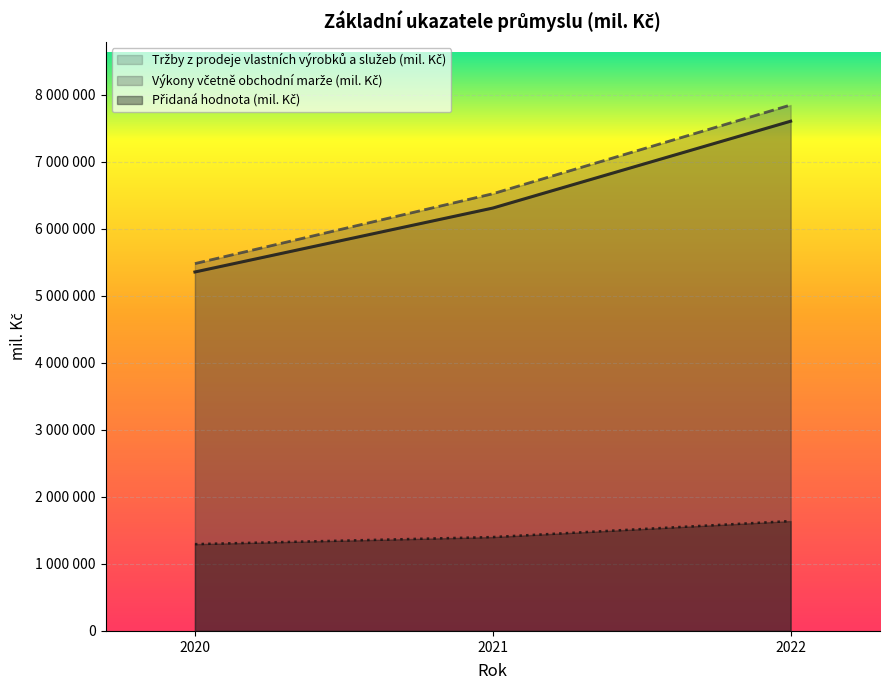

Reading left to right, transcribe all the data shown in this chart.

Tržby z prodeje vlastních výrobků a služeb (mil. Kč): 5355540	6309161	7605040
Výkony včetně obchodní marže (mil. Kč): 5480612	6522783	7847090
Přidaná hodnota (mil. Kč): 1295061	1400655	1639378